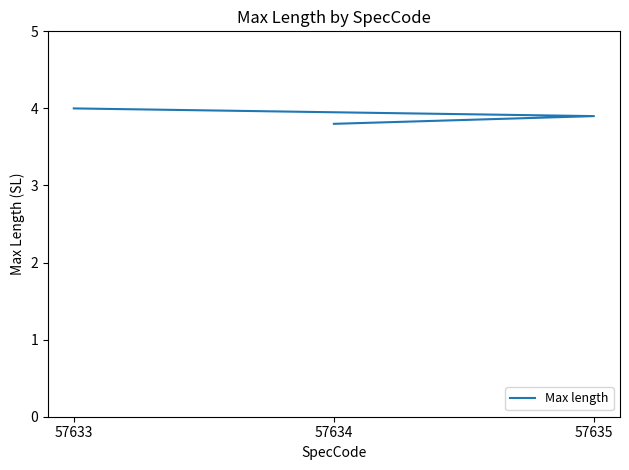

Rank the categories by value from highest to lowest.

57633, 57635, 57634